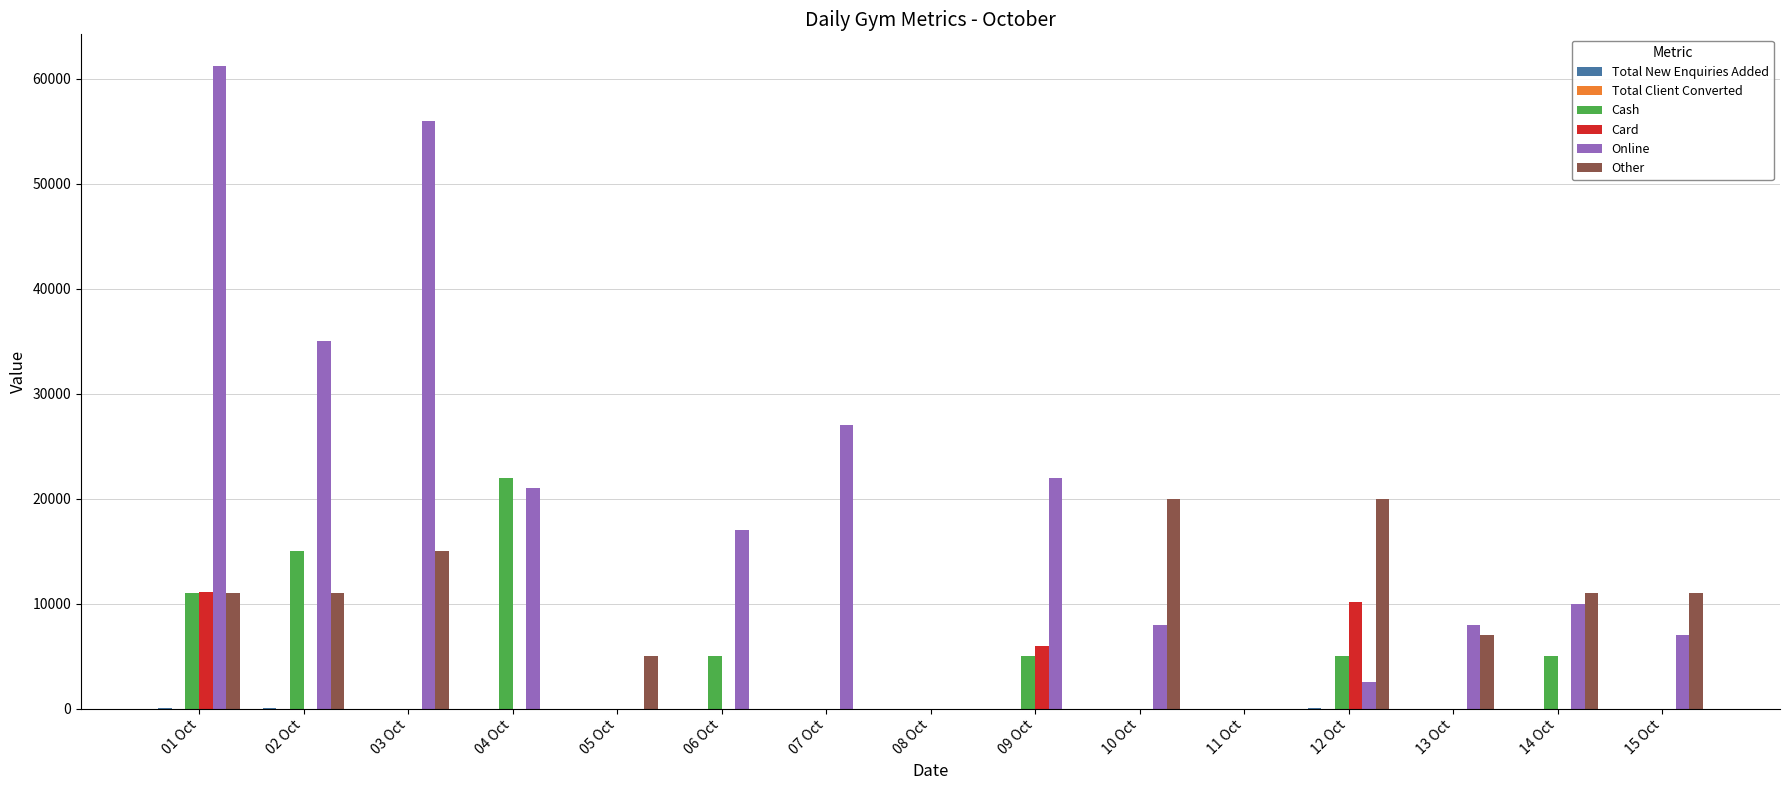

Is the value of Online at 15 Oct greater than the value of Cash at 11 Oct?

Yes